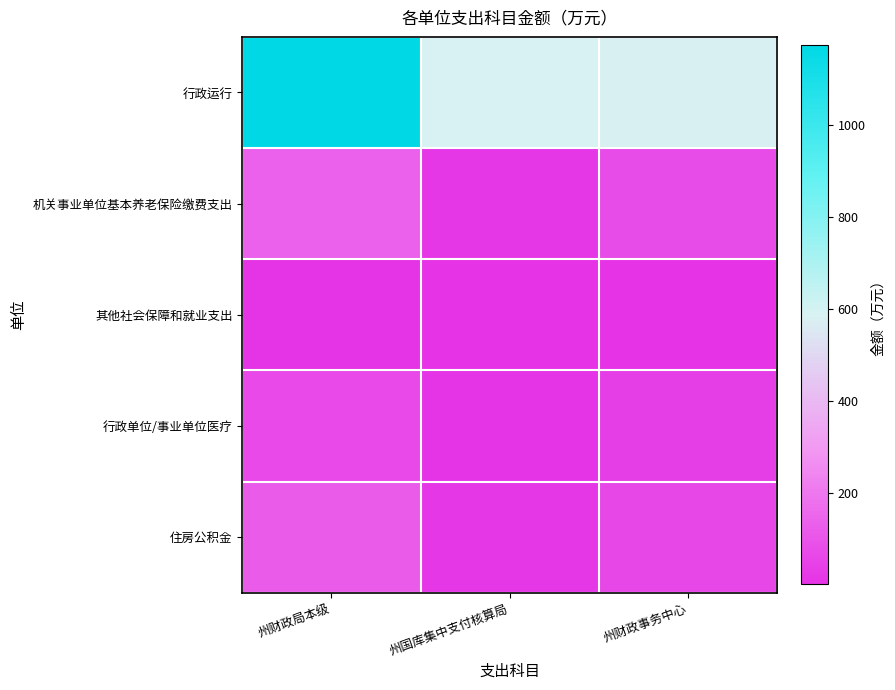

Reading right to left, extract all data points from this chart.

行政运行: 州财政事务中心=579.4	州国库集中支付核算局=586.5	州财政局本级=1173.4
机关事业单位基本养老保险缴费支出: 州财政事务中心=74.5	州国库集中支付核算局=18.6	州财政局本级=138.1
其他社会保障和就业支出: 州财政事务中心=3.3	州国库集中支付核算局=0.8	州财政局本级=6.0
行政单位/事业单位医疗: 州财政事务中心=37.3	州国库集中支付核算局=9.3	州财政局本级=69.0
住房公积金: 州财政事务中心=64.9	州国库集中支付核算局=16.1	州财政局本级=117.9